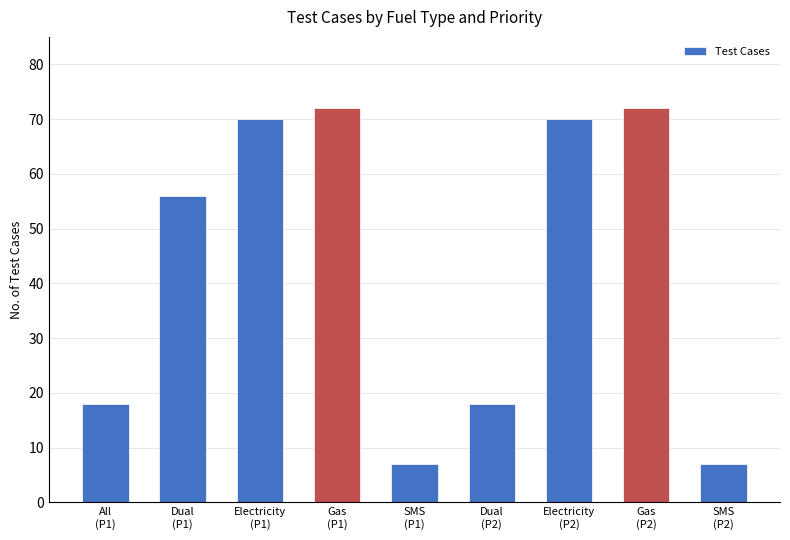

What is the average value?

43